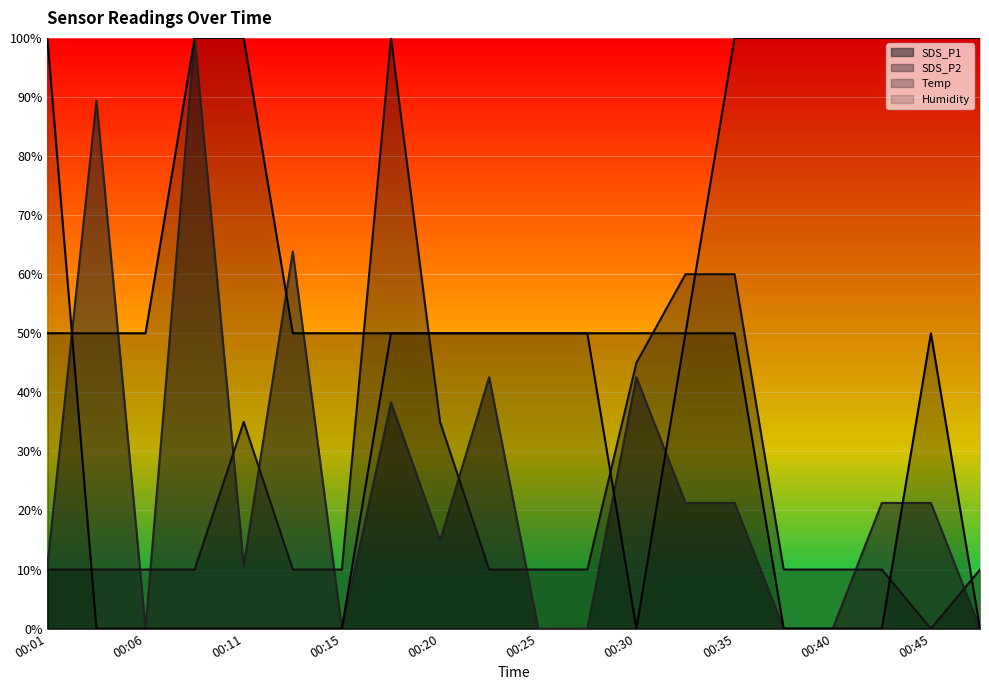

How many SDS_P2 values are between 0 and 1?

20